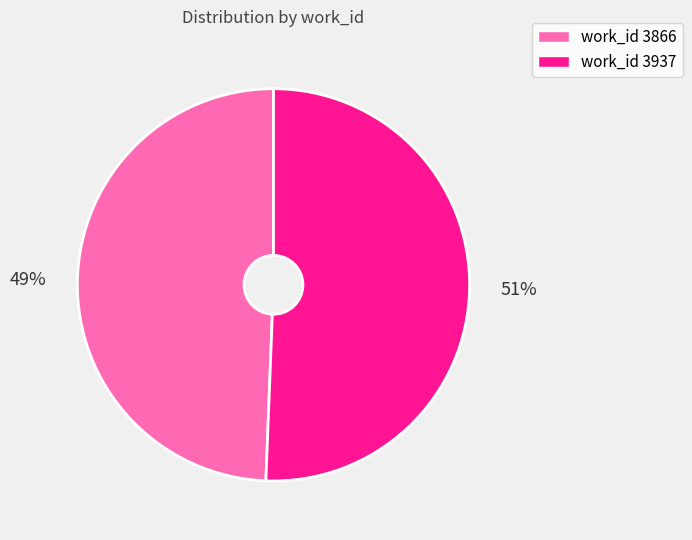

Is there any slice that represents more than half of the pie?

Yes